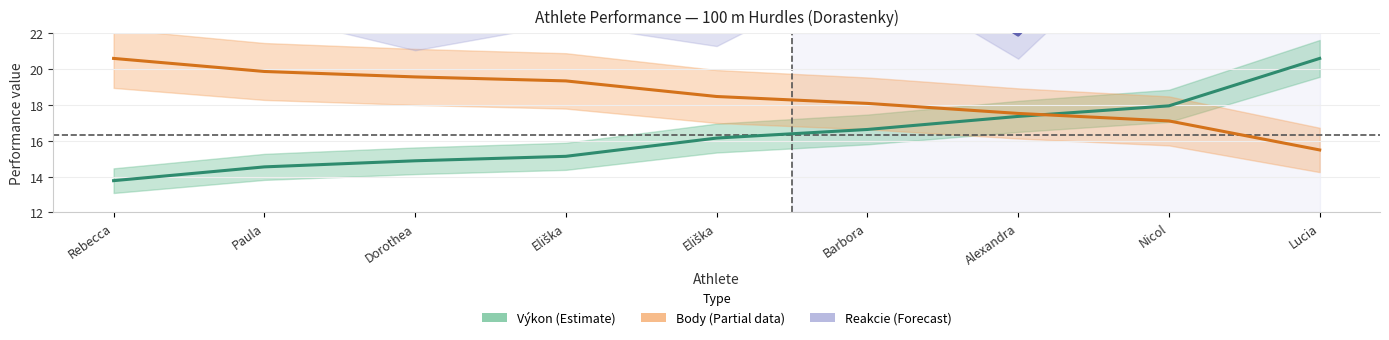

What is the spread (max minus min) of values at Nicol?

13.2